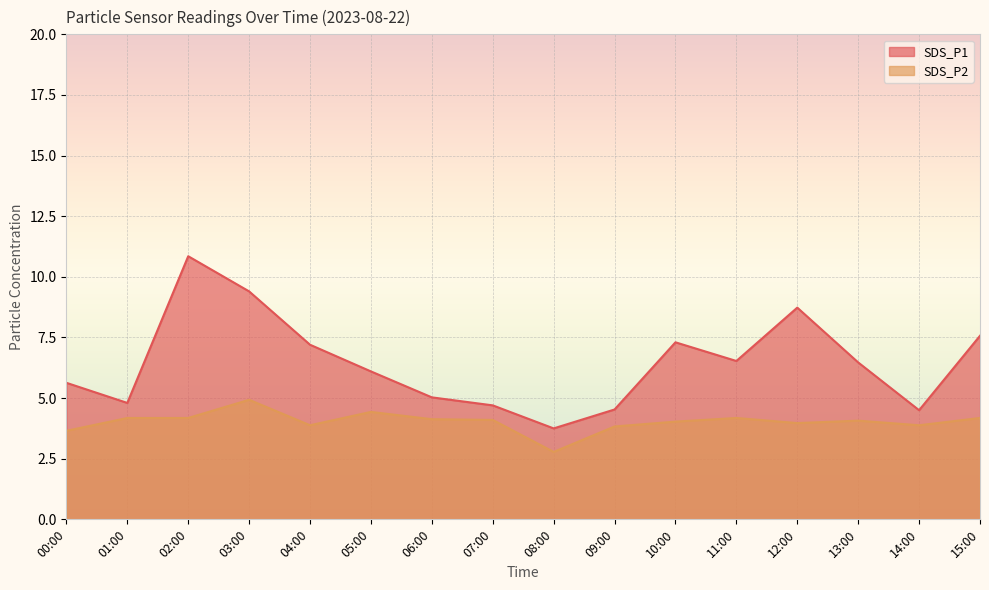

What is the difference between the maximum and minimum values in the SDS_P1 series?

7.1